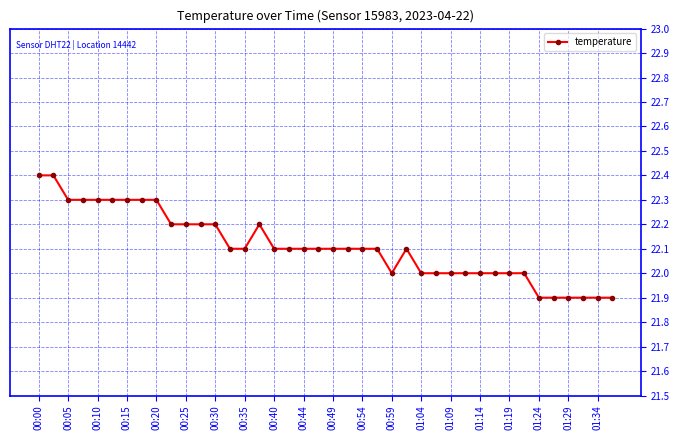

What is the minimum value shown in the chart?

21.9